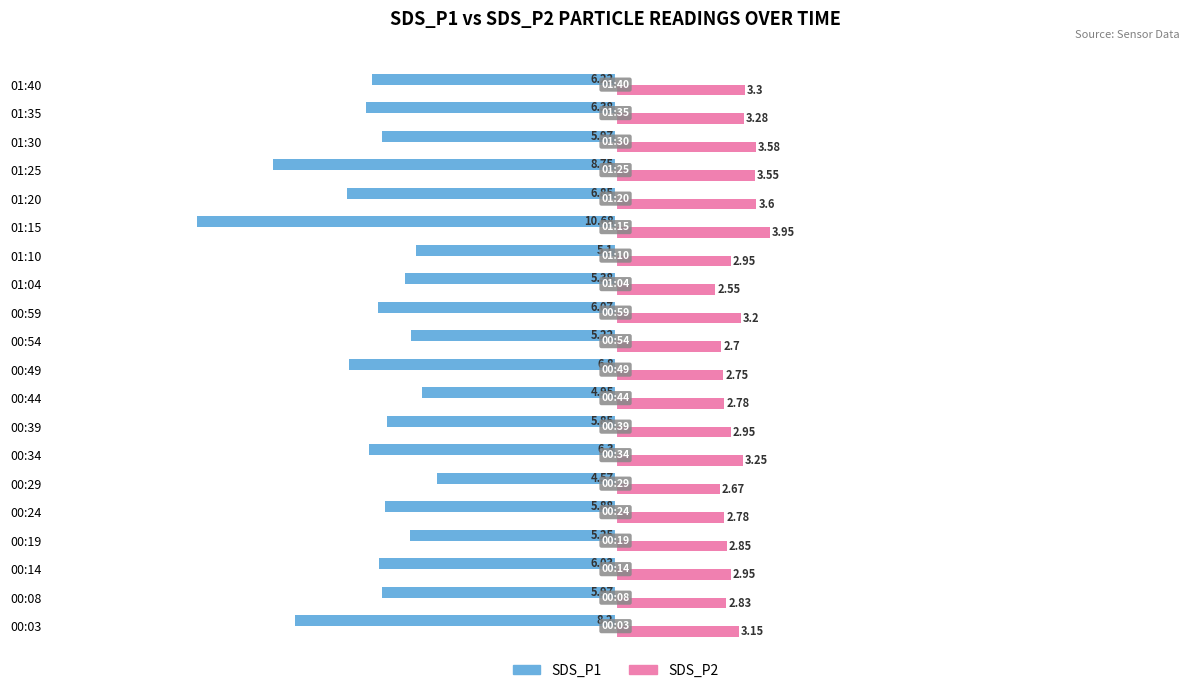

How many groups of bars are there?

20